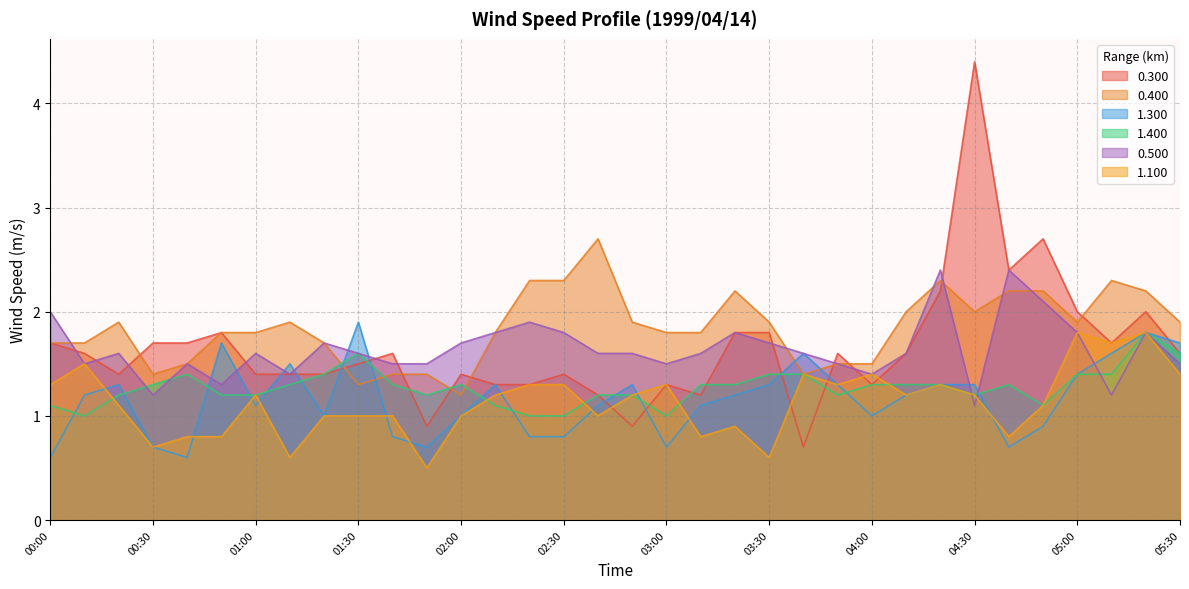

At which category does the chart reach its peak across all series?

04:30